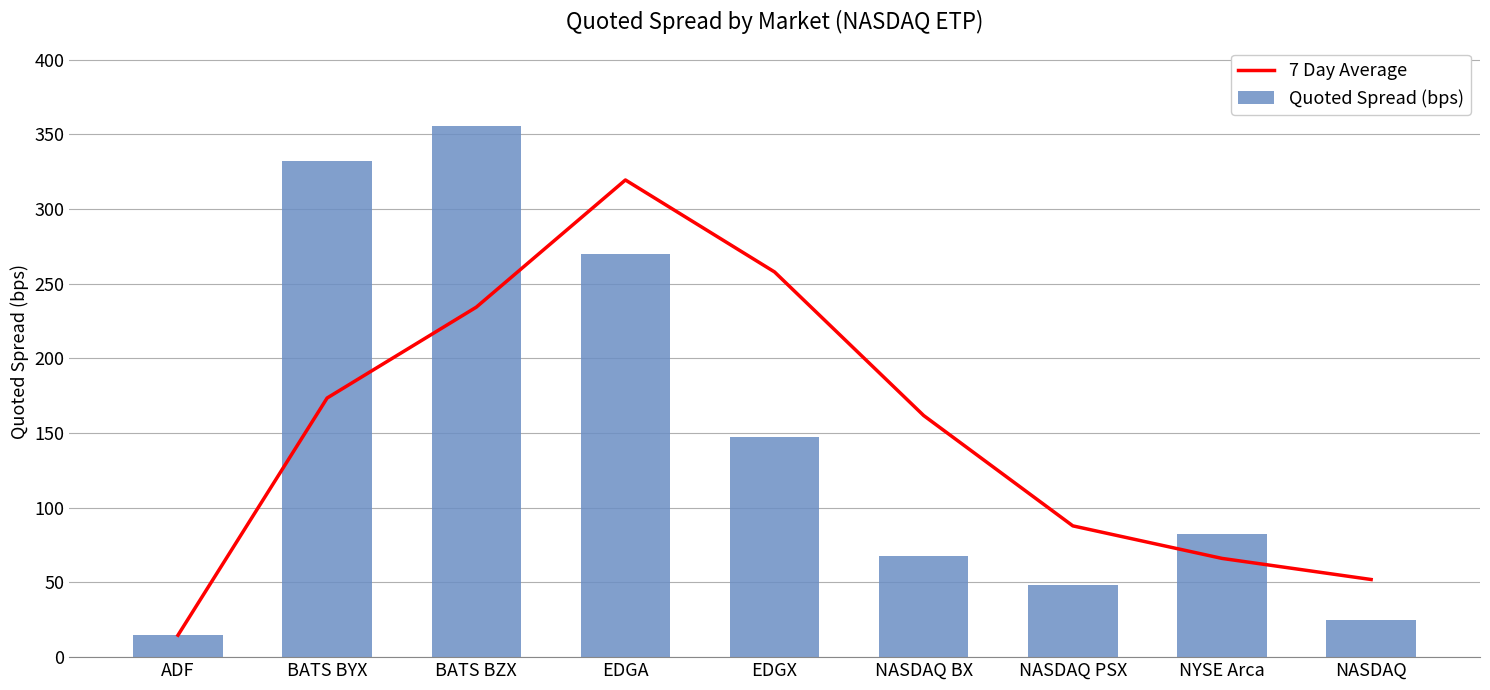

Reading left to right, extract all data points from this chart.

7 Day Average: 14.7	173.4	234.2	319.4	257.8	161.7	87.9	66.1	52.0
Quoted Spread (bps): 14.7	332.2	355.8	270.1	147.5	67.5	48.6	82.2	25.1